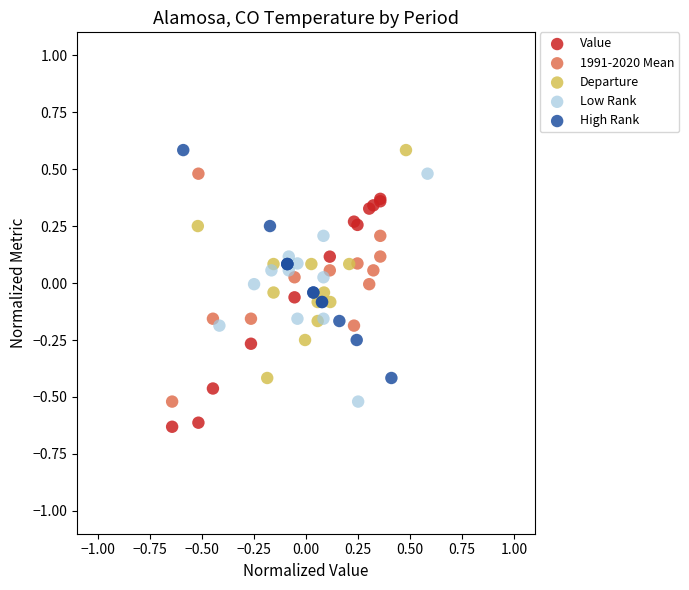

Which series reaches the minimum Y coordinate?

Value